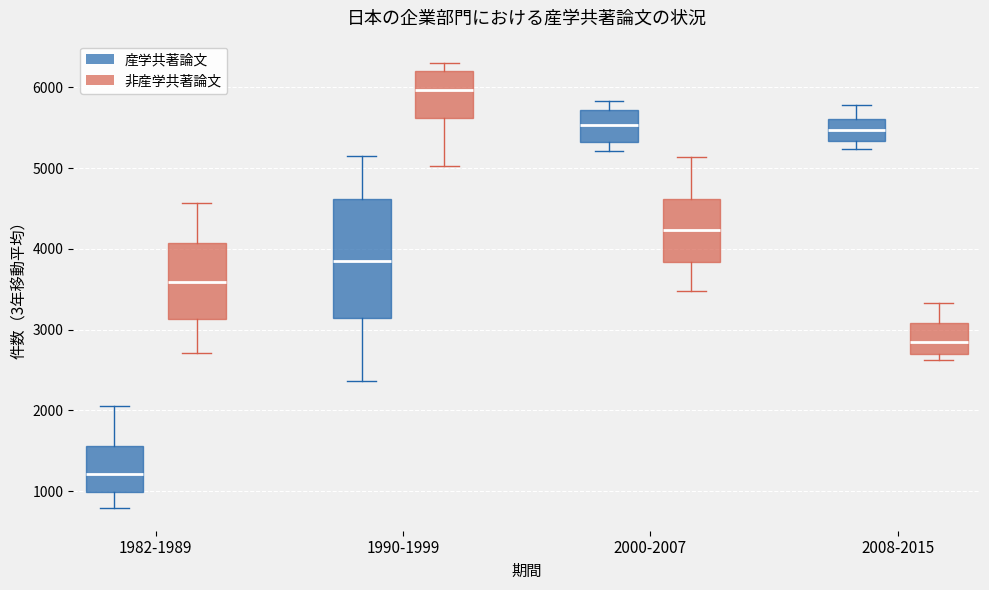

Comparing the boxes themselves (not the whiskers), which one is the tallest?

1990-1999 (産学共著論文)